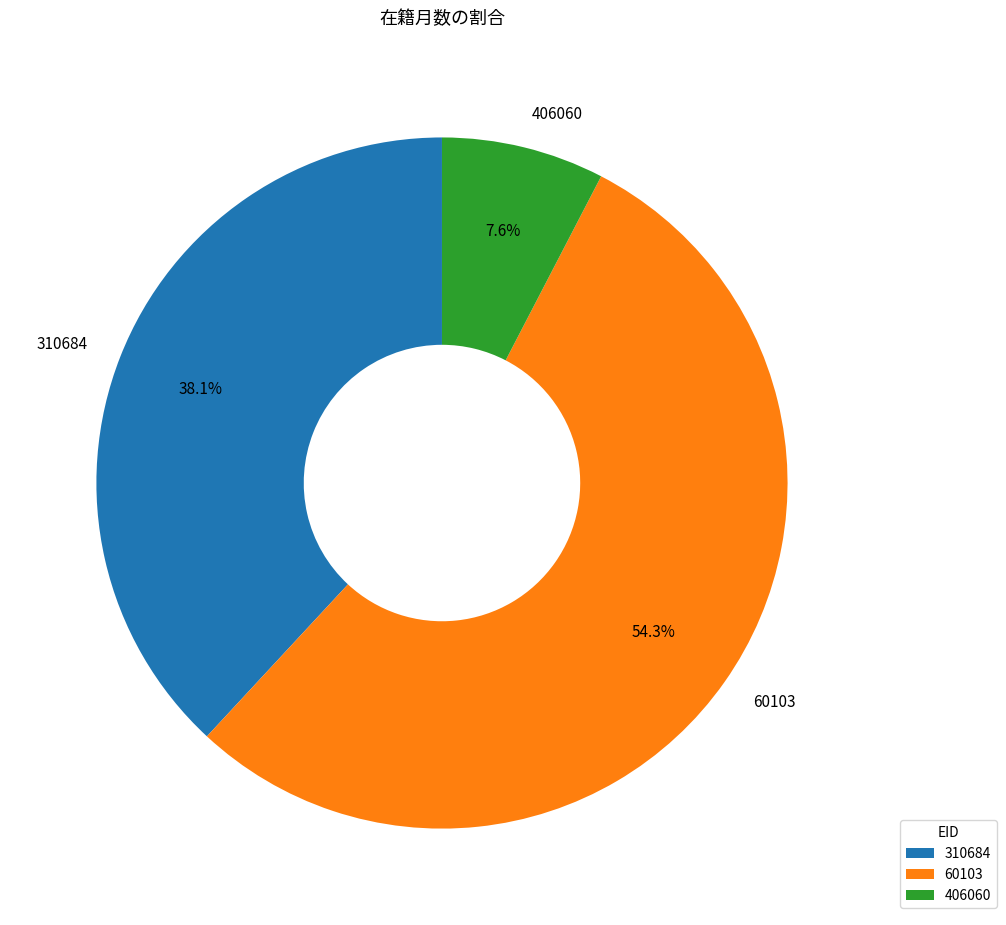

What is the smallest slice in the pie chart?

406060